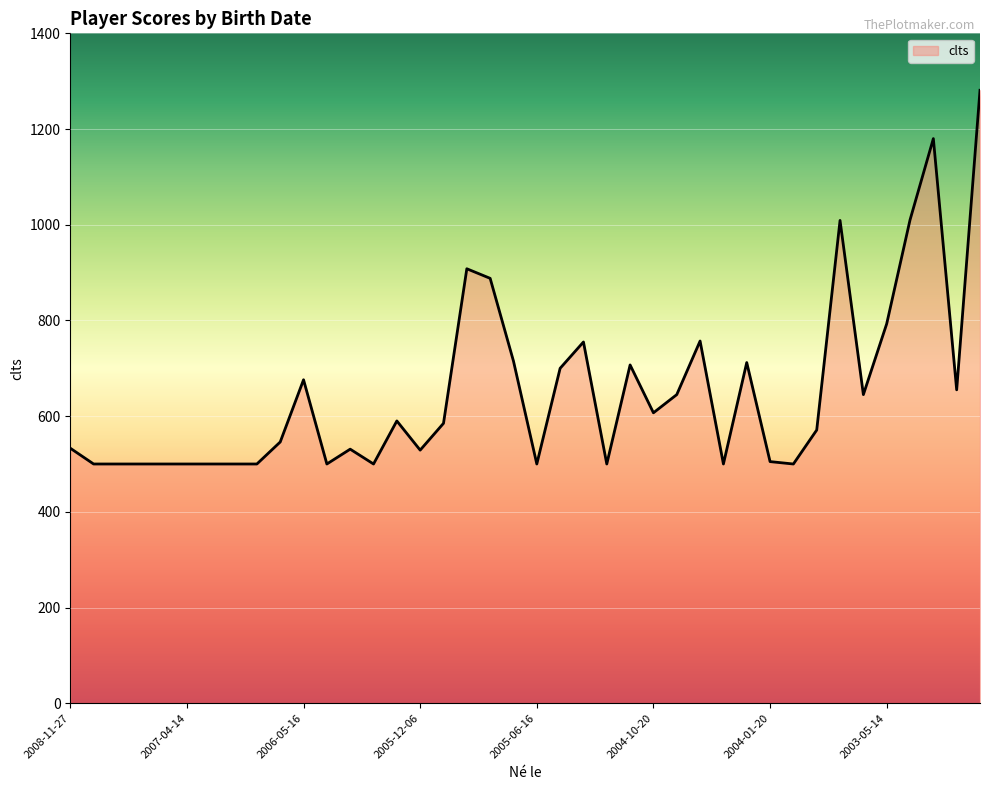

What is the value of the 13th point from the left?

531